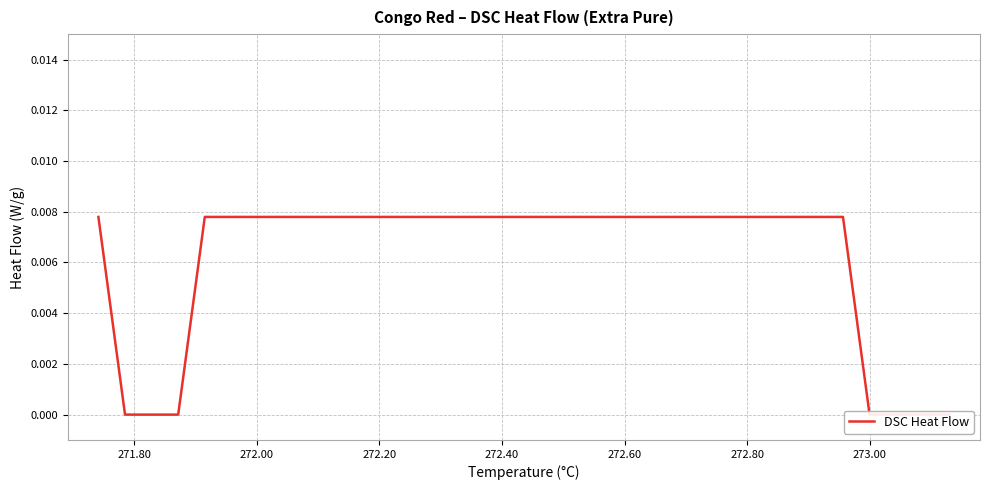

Does the chart have visible grid lines?

Yes